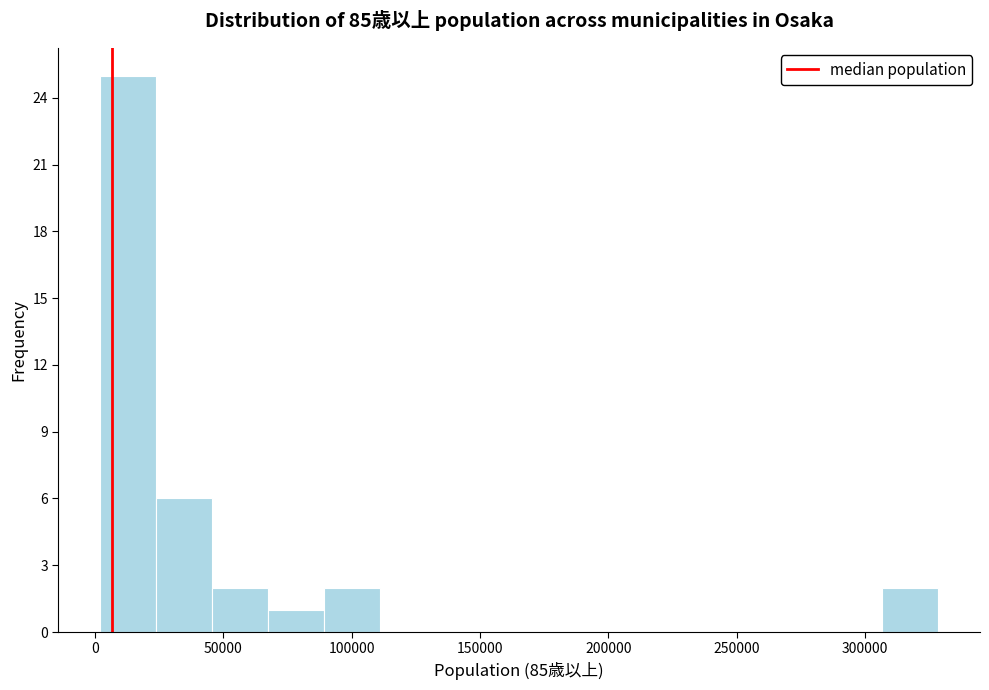

Reading left to right, transcribe this chart: for each bar, give the range it covers on the x-axis and its height. Neither the bar edges nor the heights are printed on the chart, so give them approximately, as read against the axes.

0 to 25000: 25
25000 to 45000: 6
45000 to 65000: 2
65000 to 90000: 1
90000 to 110000: 2
110000 to 135000: 0
135000 to 155000: 0
155000 to 175000: 0
175000 to 200000: 0
200000 to 220000: 0
220000 to 240000: 0
240000 to 265000: 0
265000 to 285000: 0
285000 to 305000: 0
305000 to 330000: 2